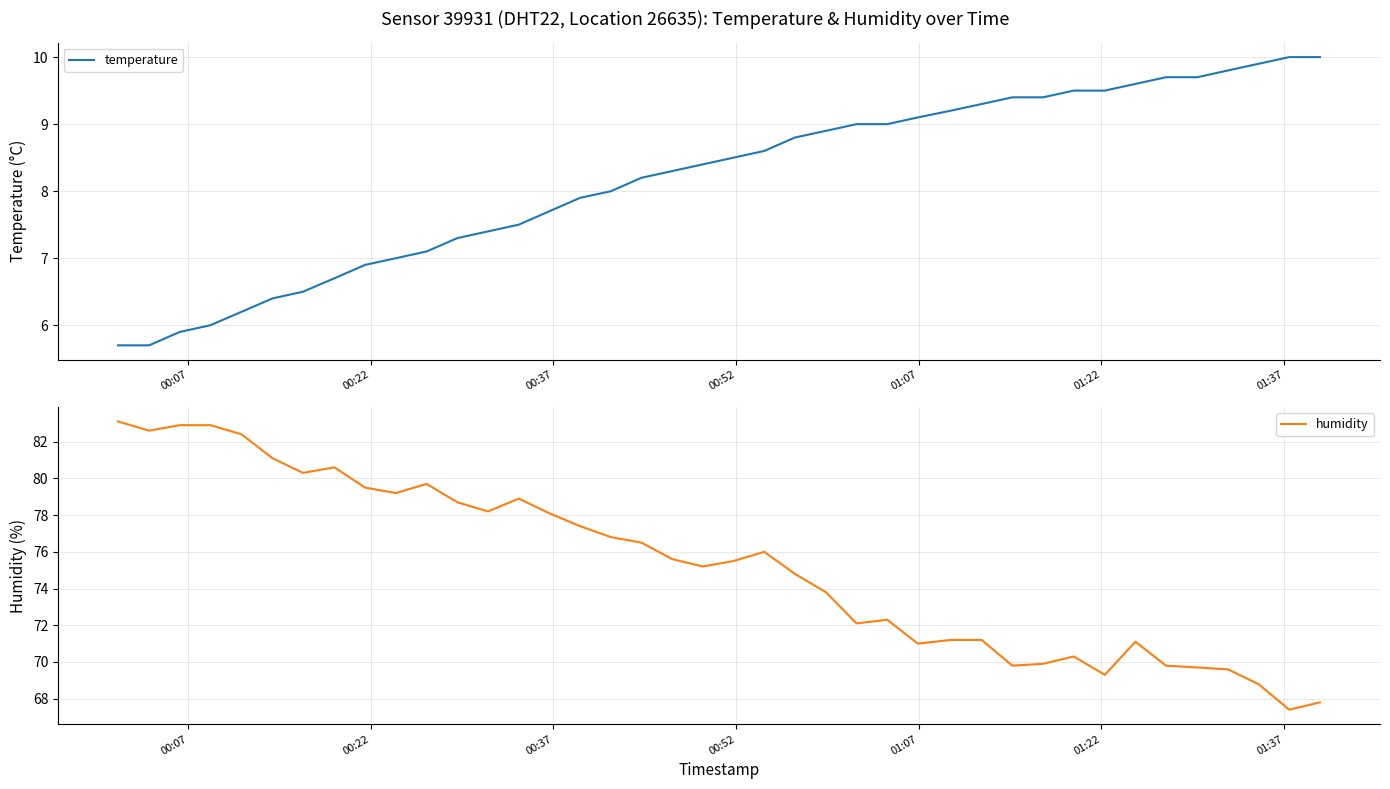

What is the minimum value for humidity?

67.4